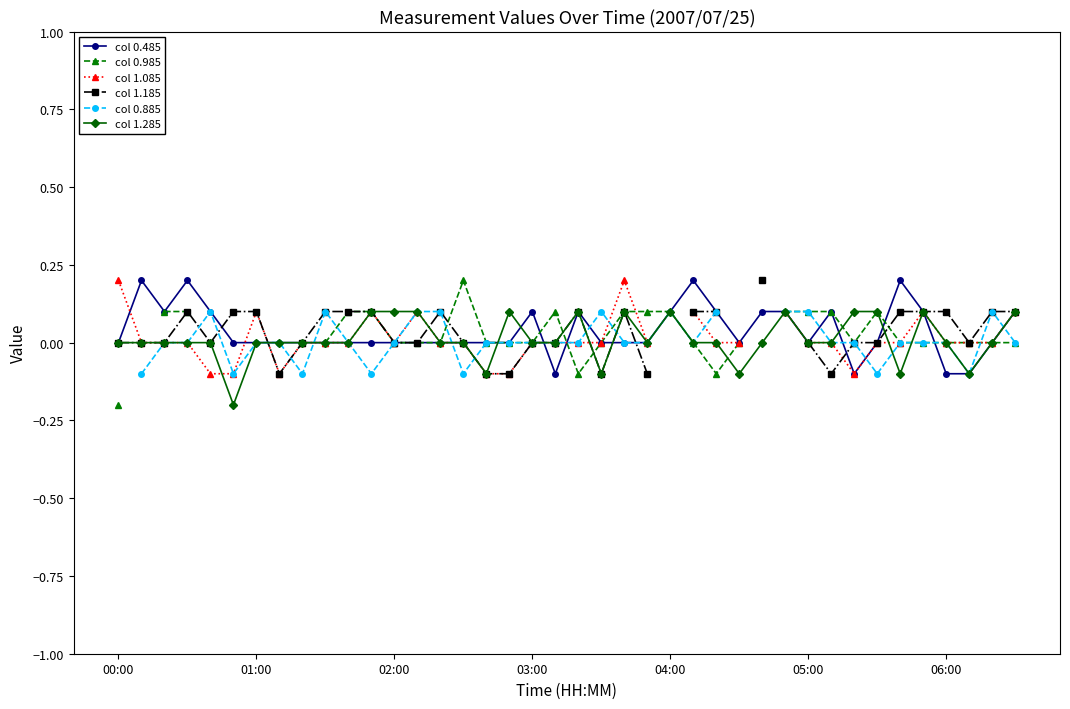

How many lines are shown in the chart?

6